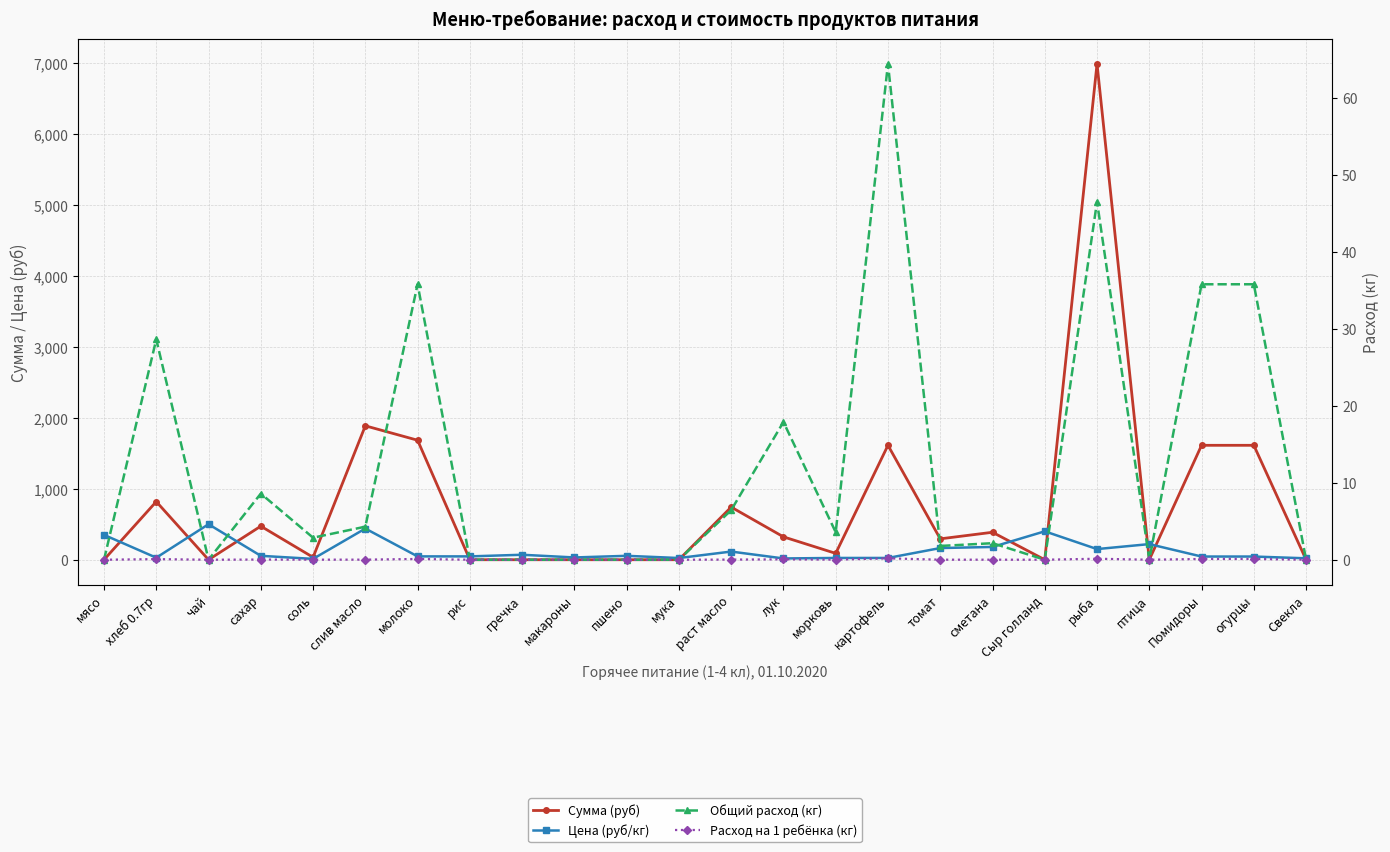

How many lines are shown in the chart?

4